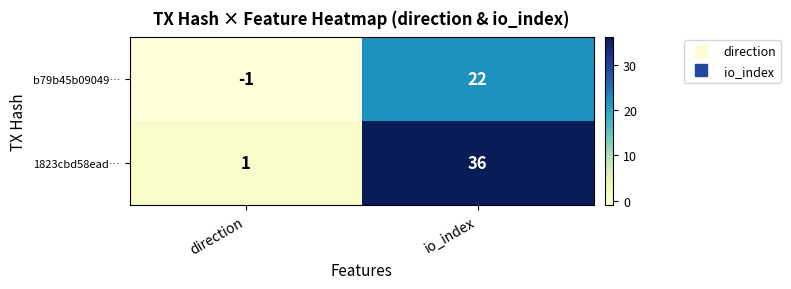

What is the total value across all series at io_index?

58